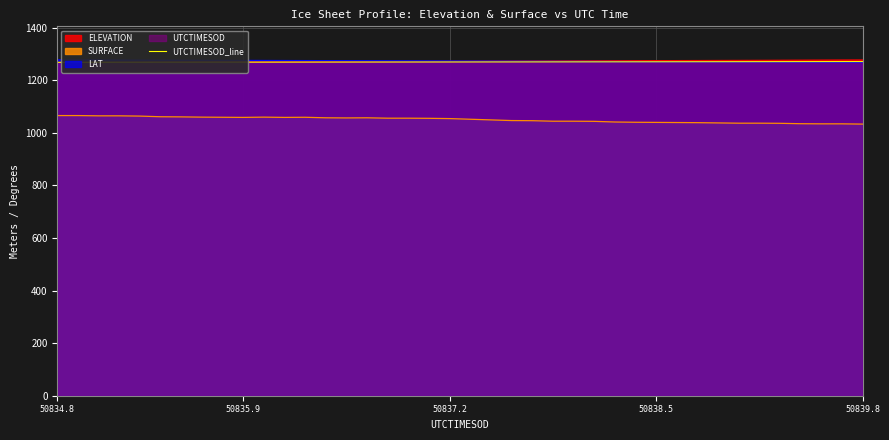

True or false: SURFACE and UTCTIMESOD_line intersect in this chart.

False